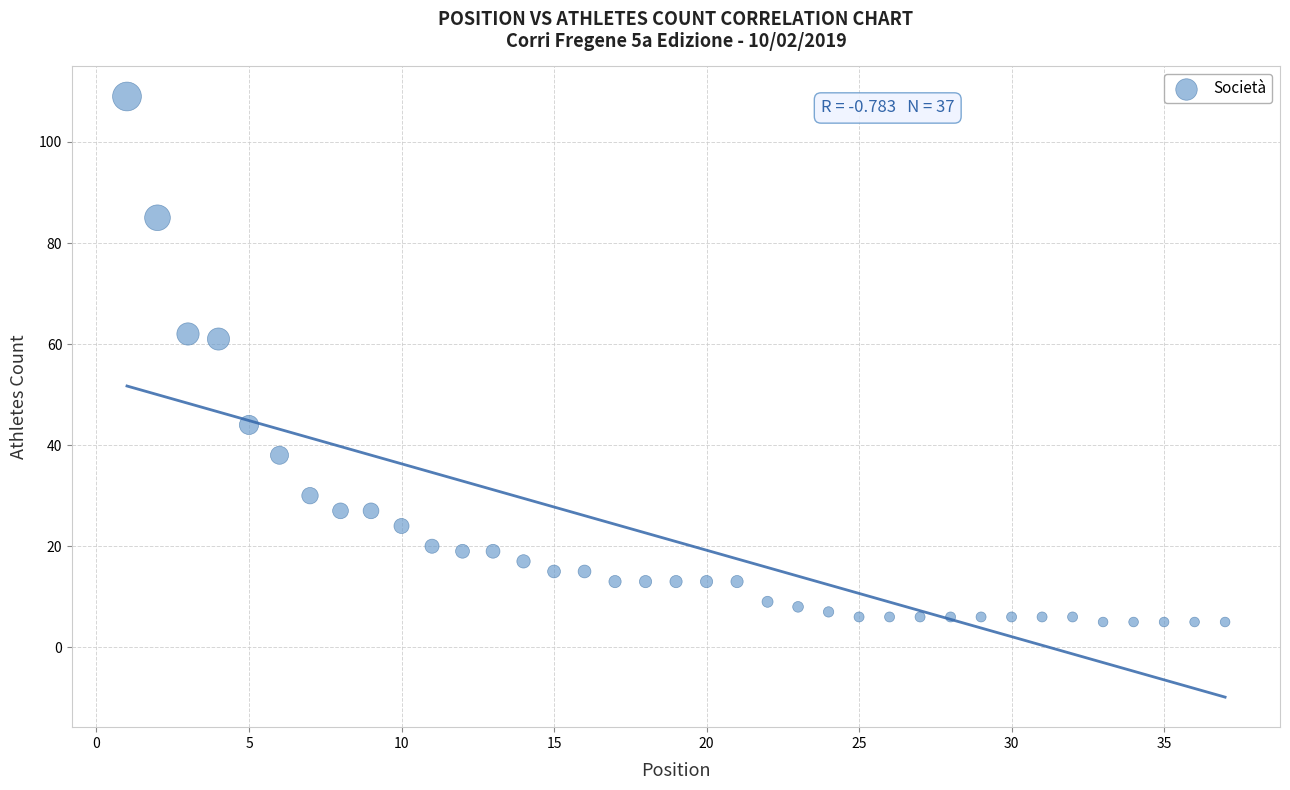

What is the range of Y values (max minus min)?

104